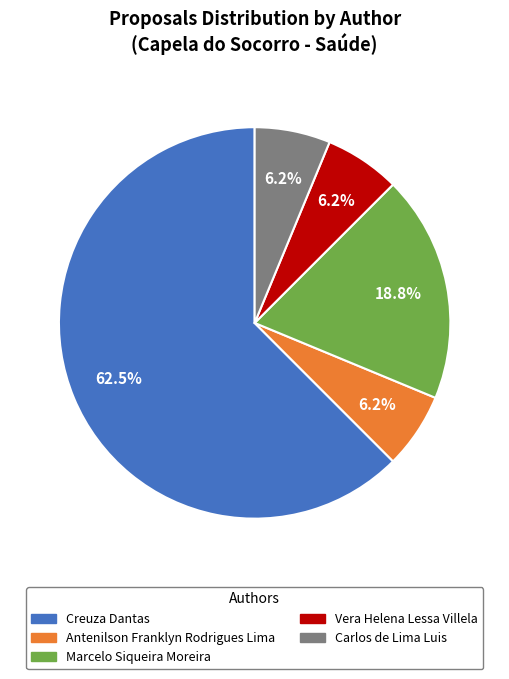

Does any single category account for the majority?

Yes